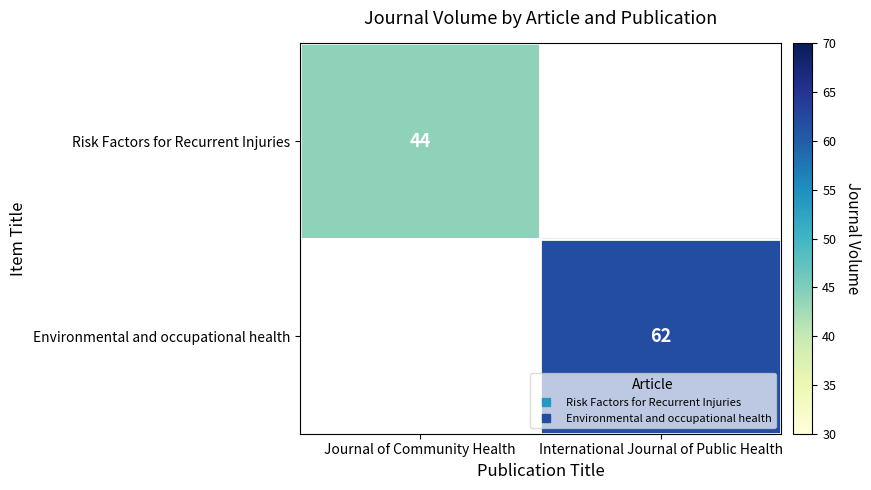

List the series in order of their peak value, lowest first.

Risk Factors for Recurrent Injuries, Environmental and occupational health